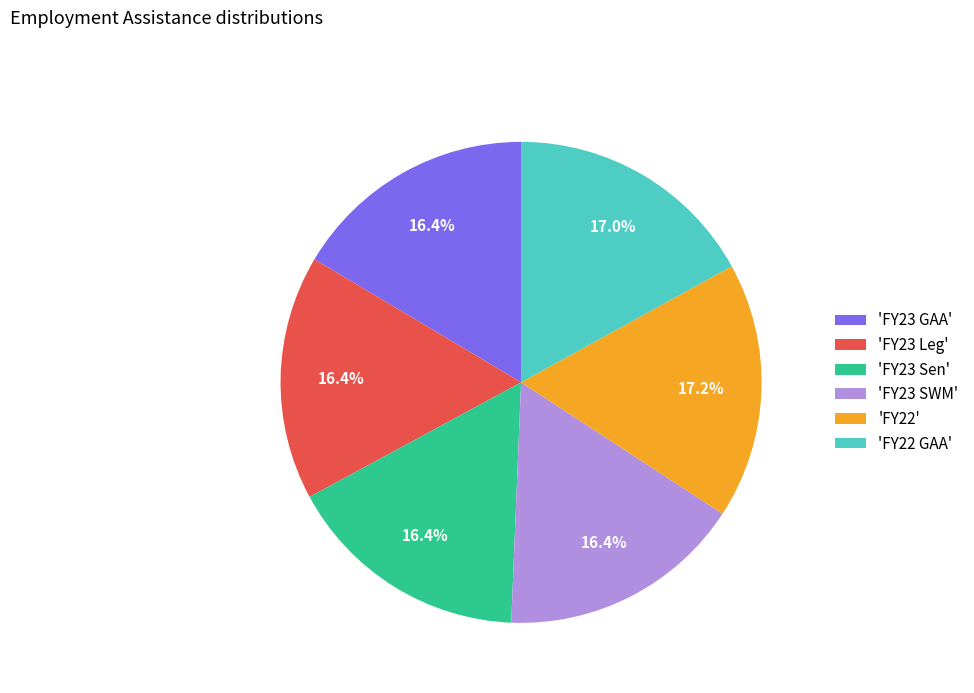

Does any single category account for the majority?

No